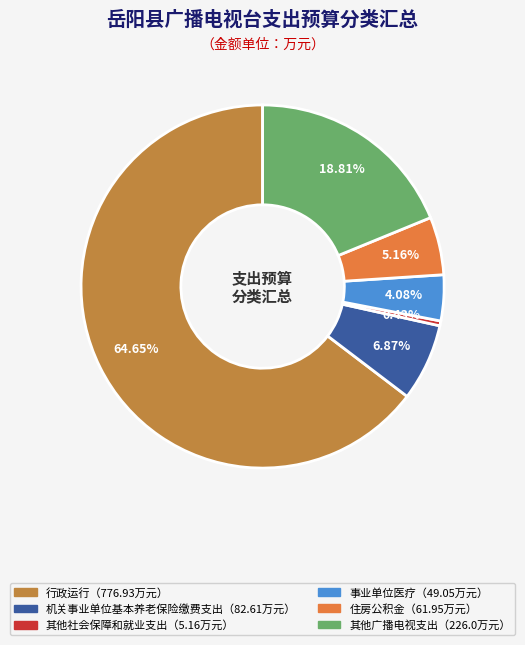

How many segments does this pie chart have?

6